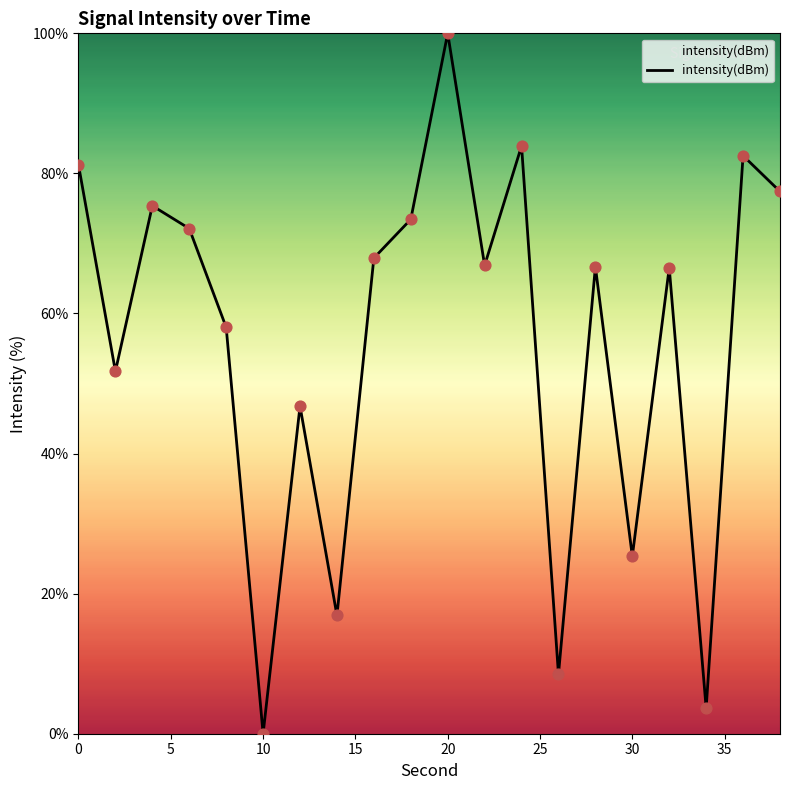

What is the difference between the maximum and minimum values?

100.0